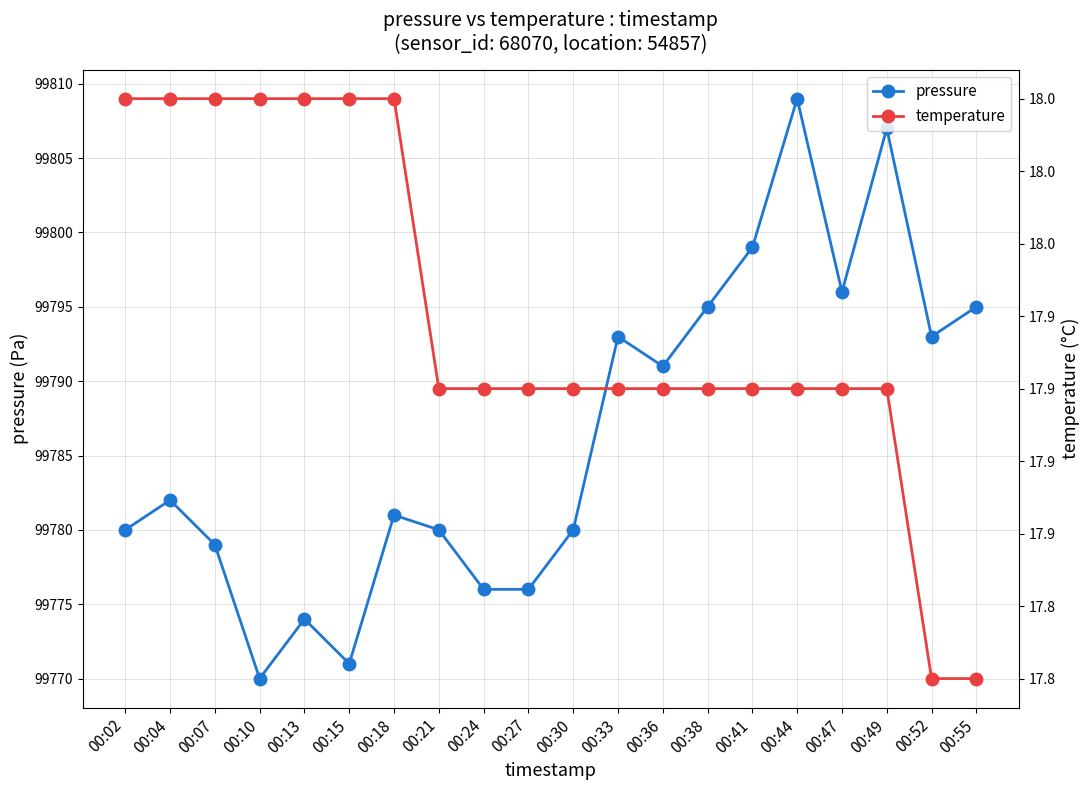

Rank the series by their maximum value, from lowest to highest.

temperature, pressure